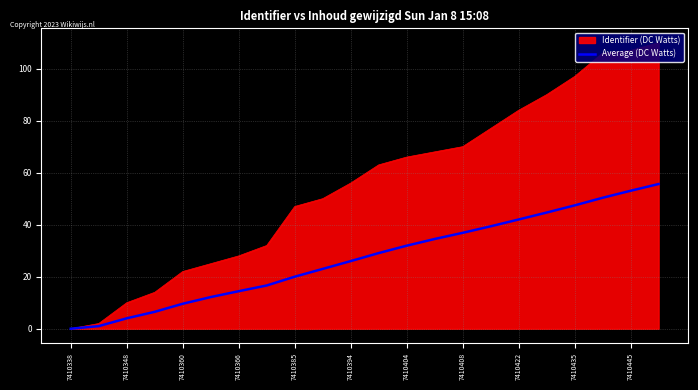

Which series has the largest total across all categories?

Identifier (DC Watts)